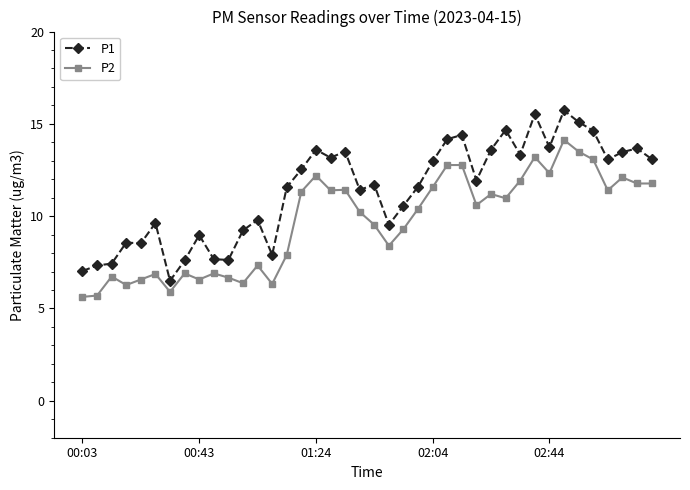

What is the sum of all P2 values?

387.9